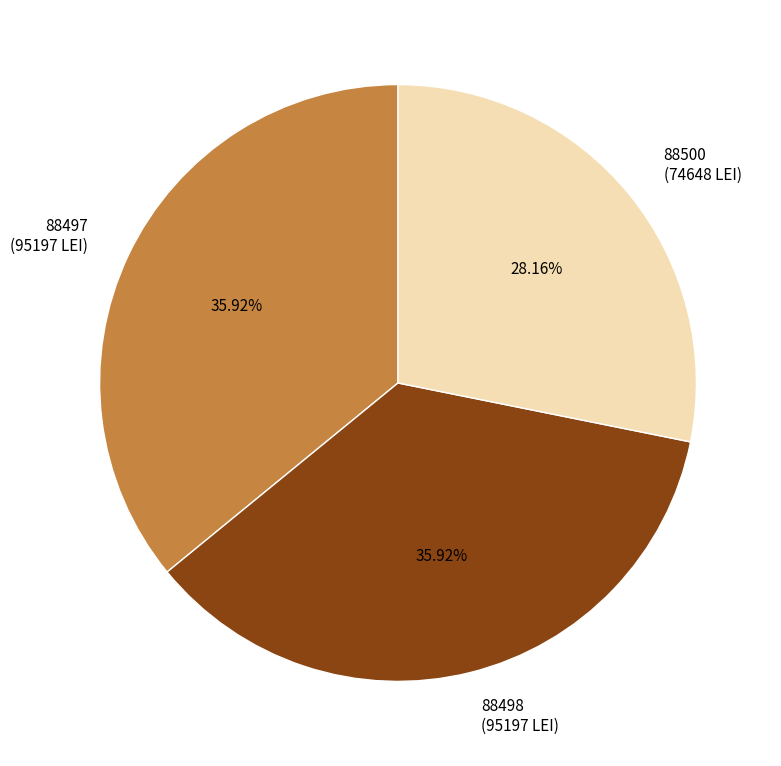

Combined, what portion of the pie is 88498 and 88497?

71.8%